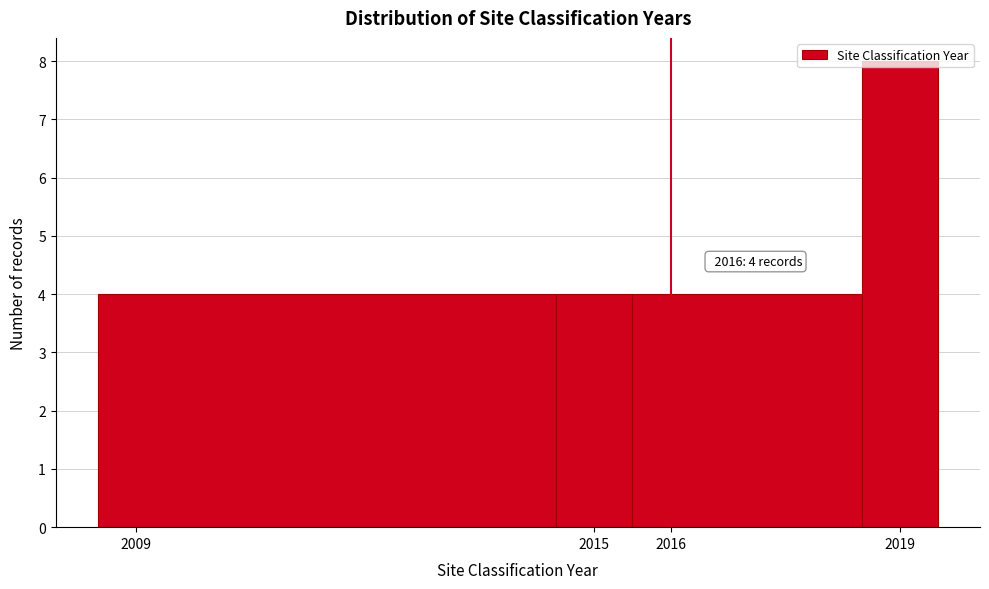

Over which range of the x-axis is the bar tallest?

2018.5 to 2019.5